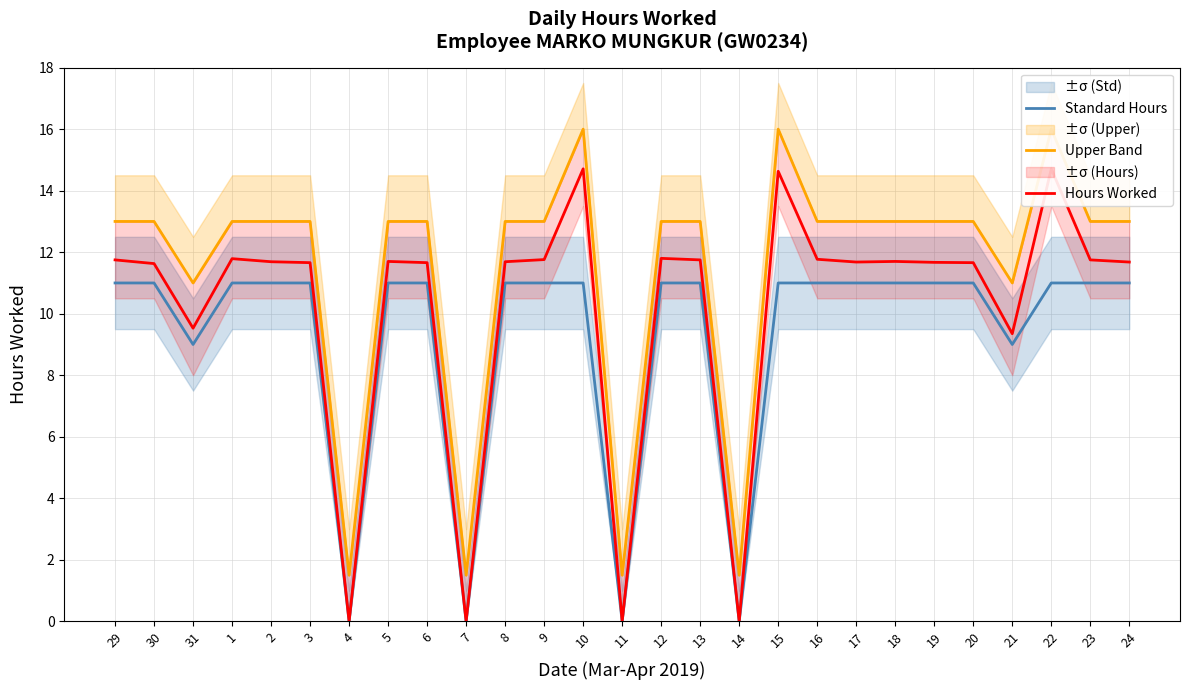

What is the total value across all series at 23?

35.8